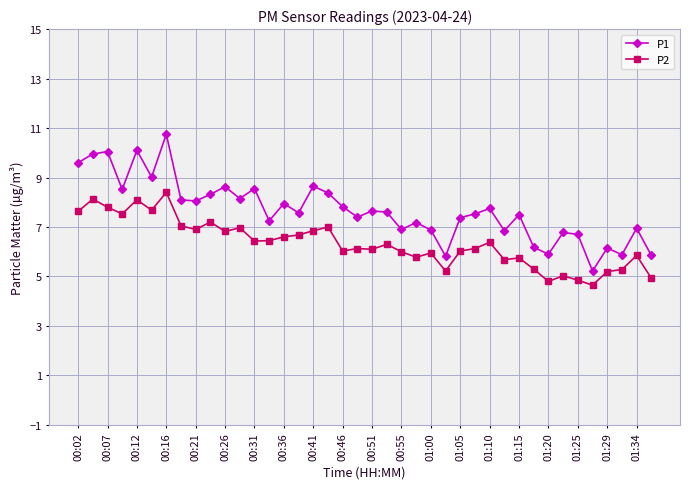

How many data points does each series have?

40